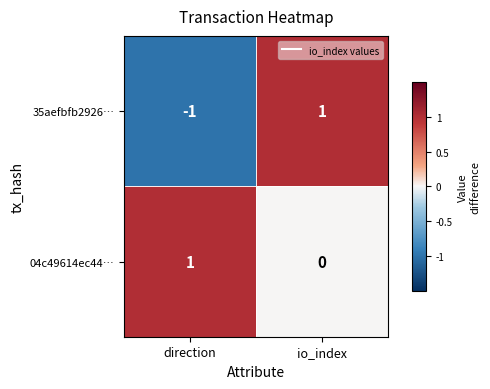

Count the number of data series in this chart.

2